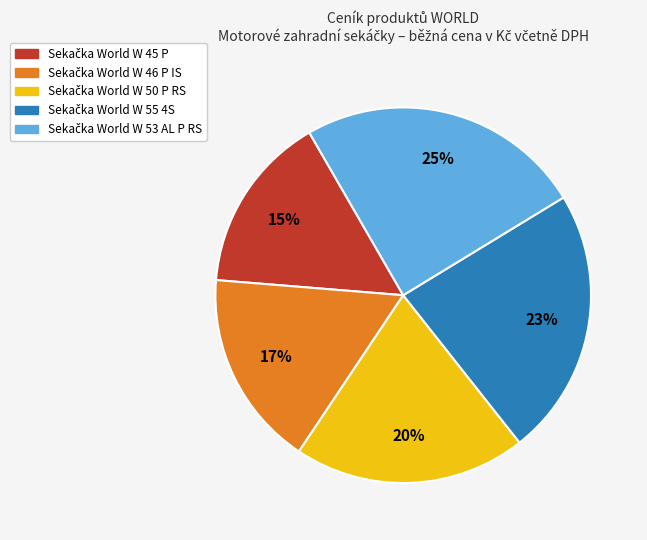

Is there any slice that represents more than half of the pie?

No